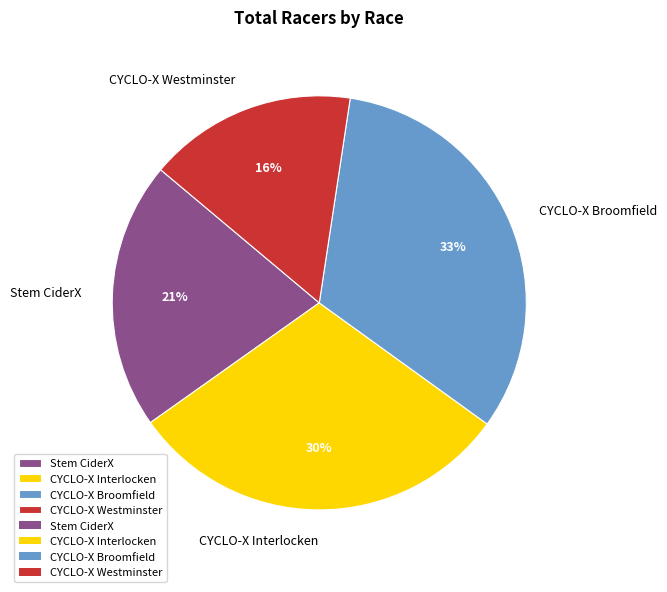

Is it true that Stem CiderX is 13% of the pie?

False